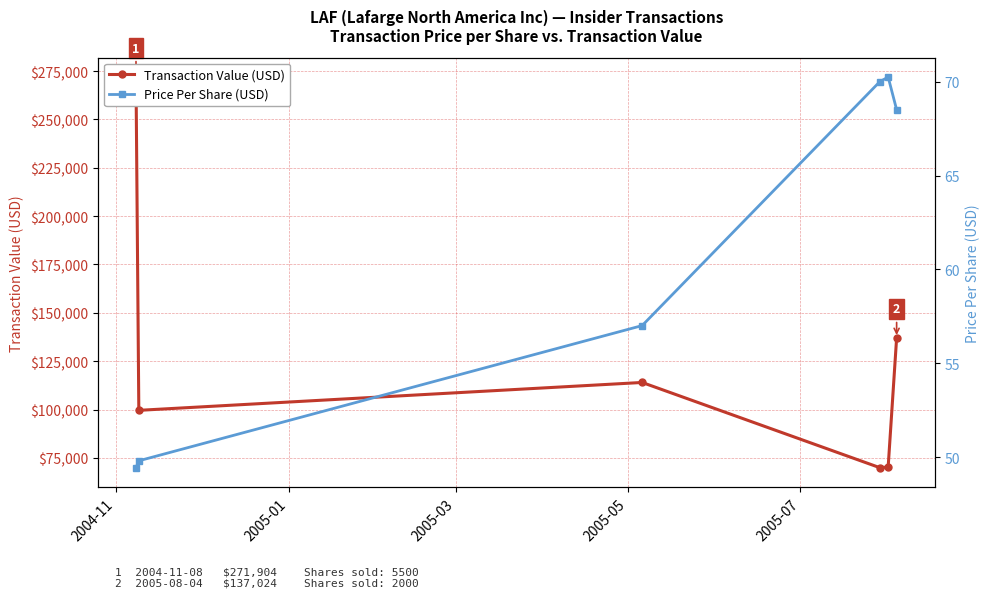

How many data points in Price Per Share (USD) are less than 68?

3